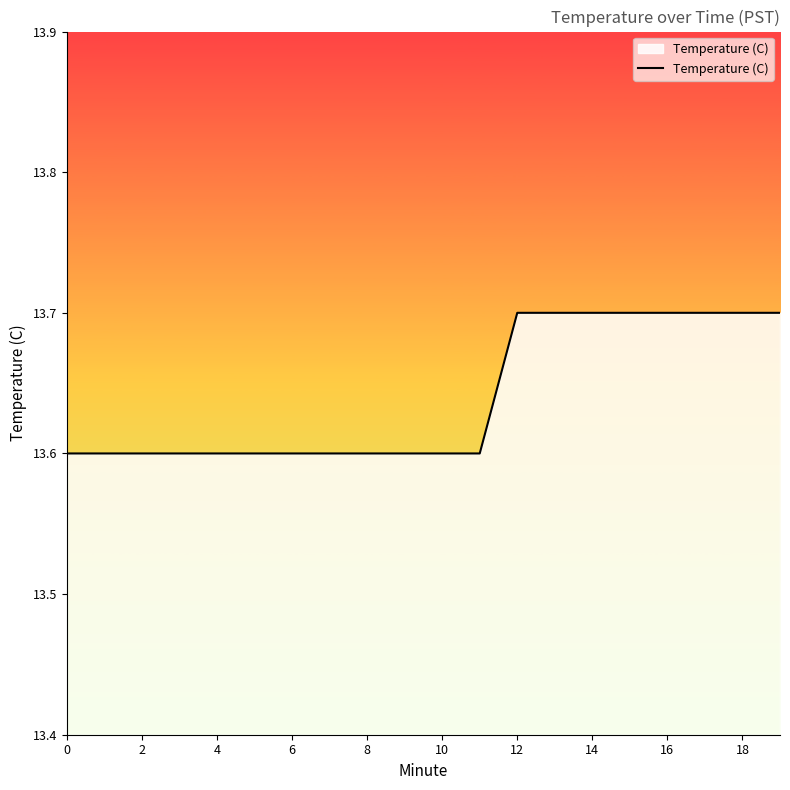

Count the values in the range 13 to 14.

20